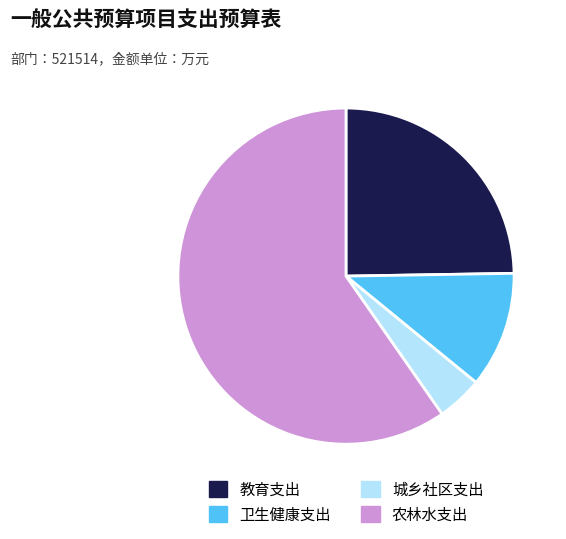

Is the sum of 卫生健康支出 and 农林水支出 greater than half?

Yes